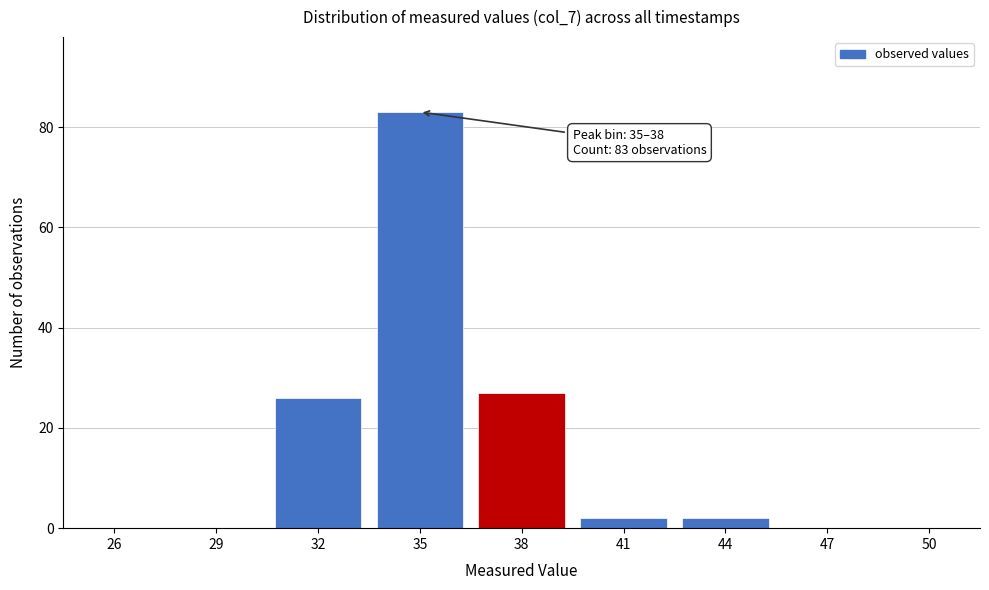

Reading right to left, transcribe all the data shown in this chart.

50=0	47=0	44=2	41=2	38=27	35=83	32=26	29=0	26=0